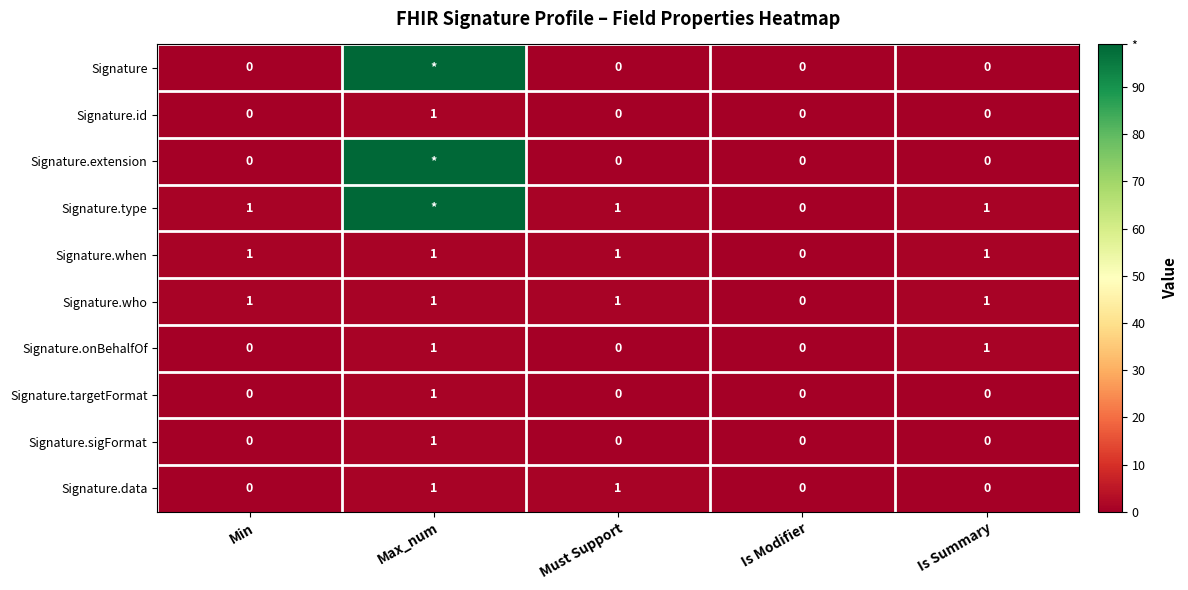

The value of Signature.who at Is Summary is 1. True or false?

True